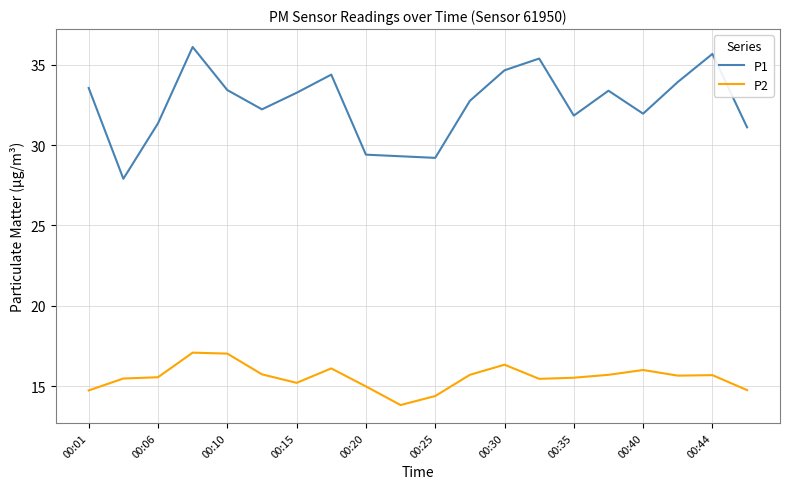

What is the minimum value shown in the chart?

13.8